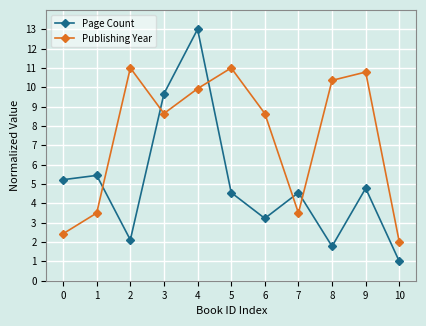

What is the total value across all series at 1?

8.9